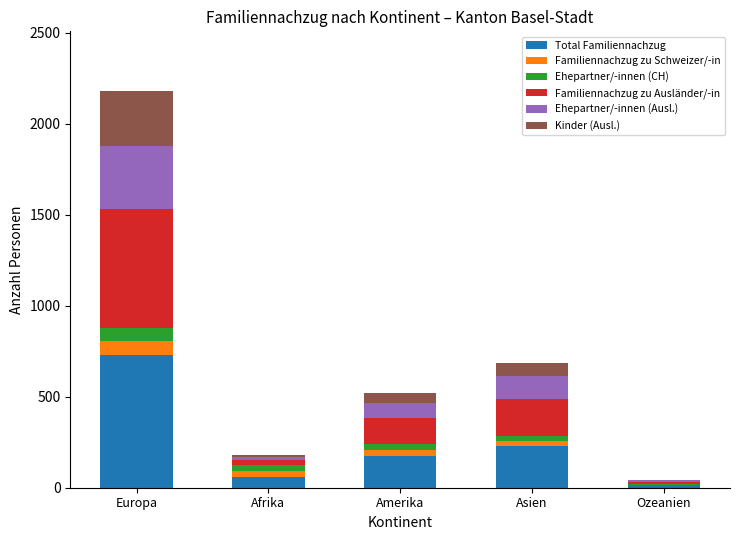

Does the chart contain stacked bars?

Yes